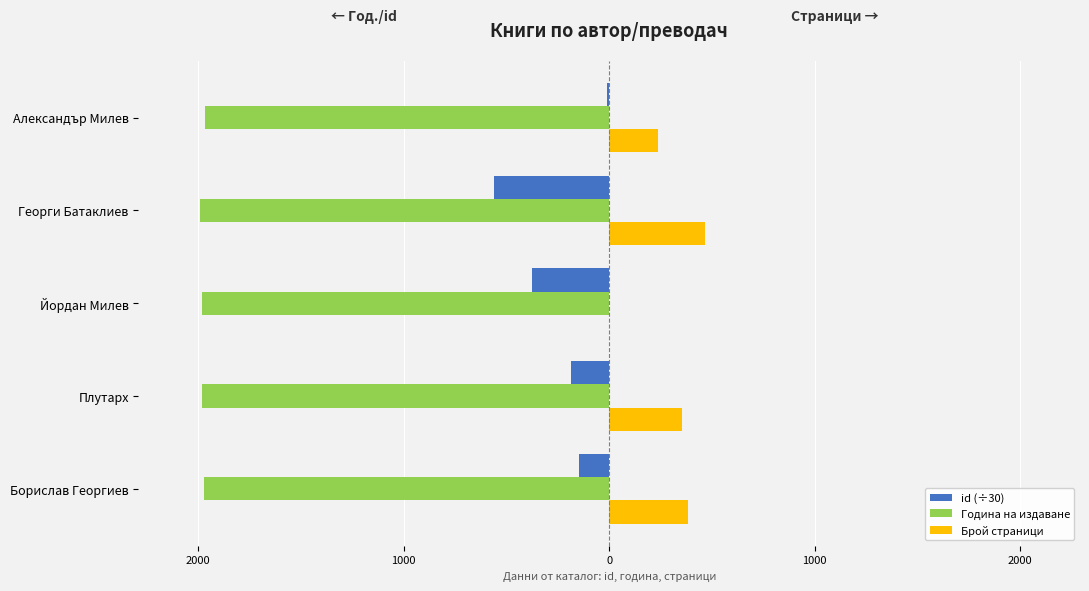

What are all the series names shown in the legend?

id (÷30), Година на издаване, Брой страници